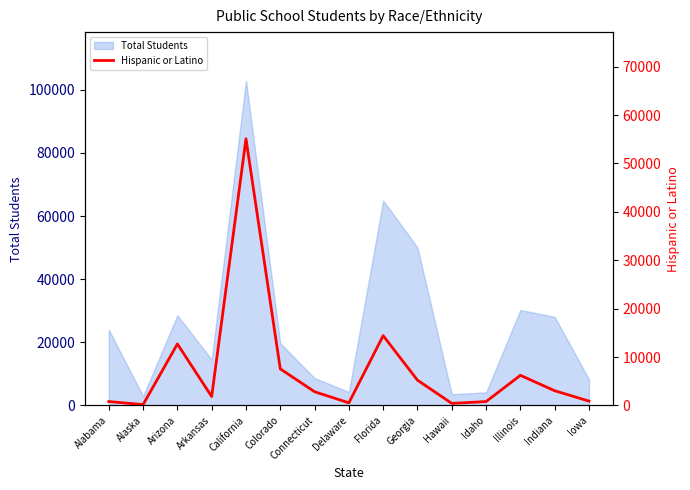

Is it true that the value at Alaska is 86?

False